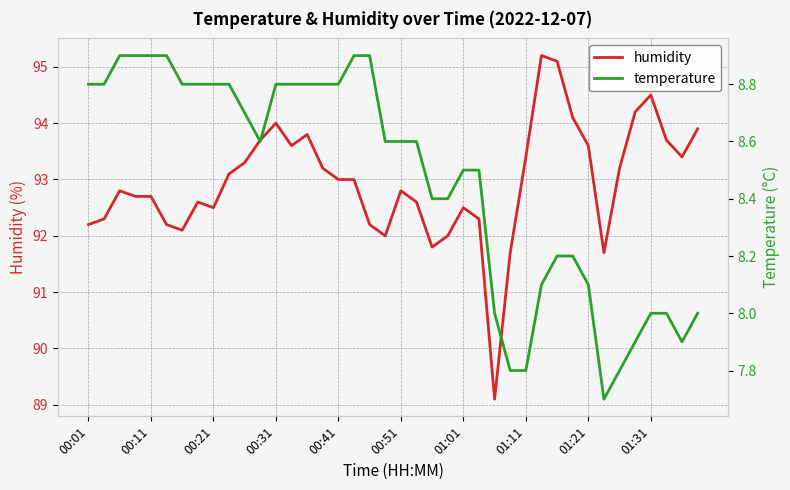

Is it true that humidity equals 93.4 at 01:11?

True